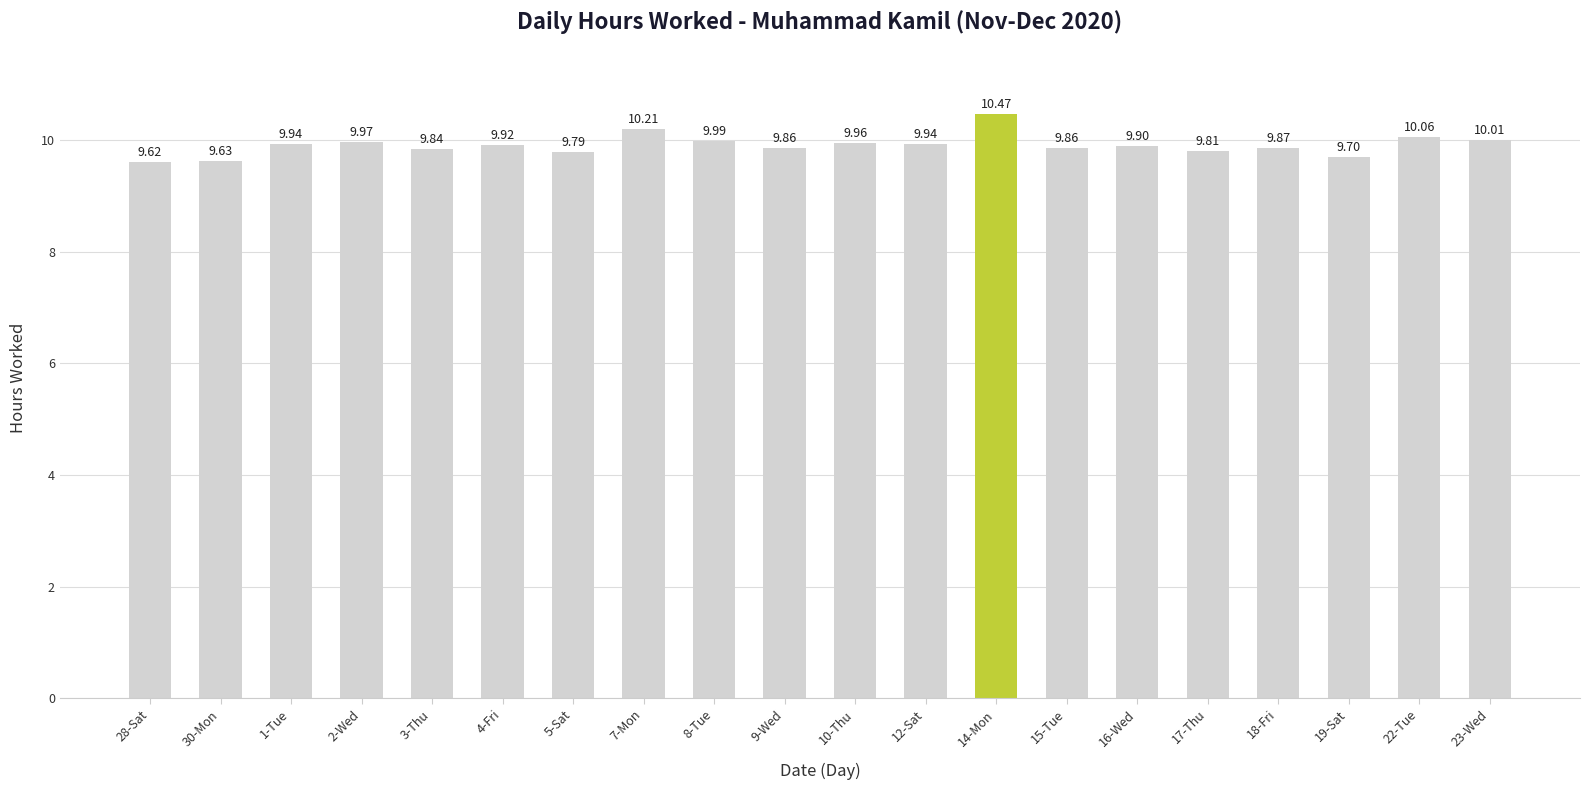

Reading left to right, list all the values displayed in this chart.

28-Sat=9.6	30-Mon=9.6	1-Tue=9.9	2-Wed=10.0	3-Thu=9.8	4-Fri=9.9	5-Sat=9.8	7-Mon=10.2	8-Tue=10.0	9-Wed=9.9	10-Thu=10.0	12-Sat=9.9	14-Mon=10.5	15-Tue=9.9	16-Wed=9.9	17-Thu=9.8	18-Fri=9.9	19-Sat=9.7	22-Tue=10.1	23-Wed=10.0